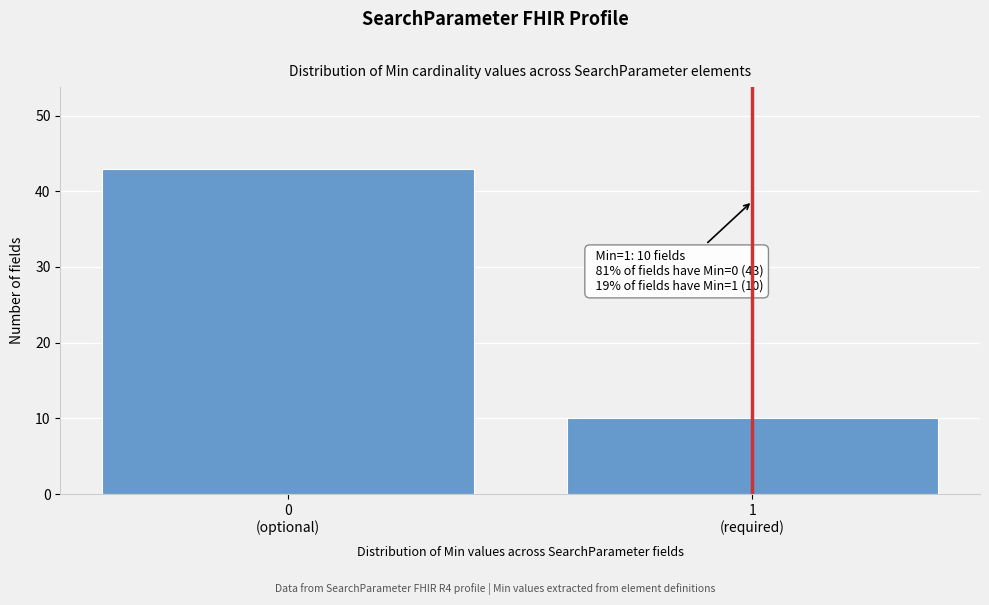

Reading right to left, what are all the values shown in this chart?

10	43